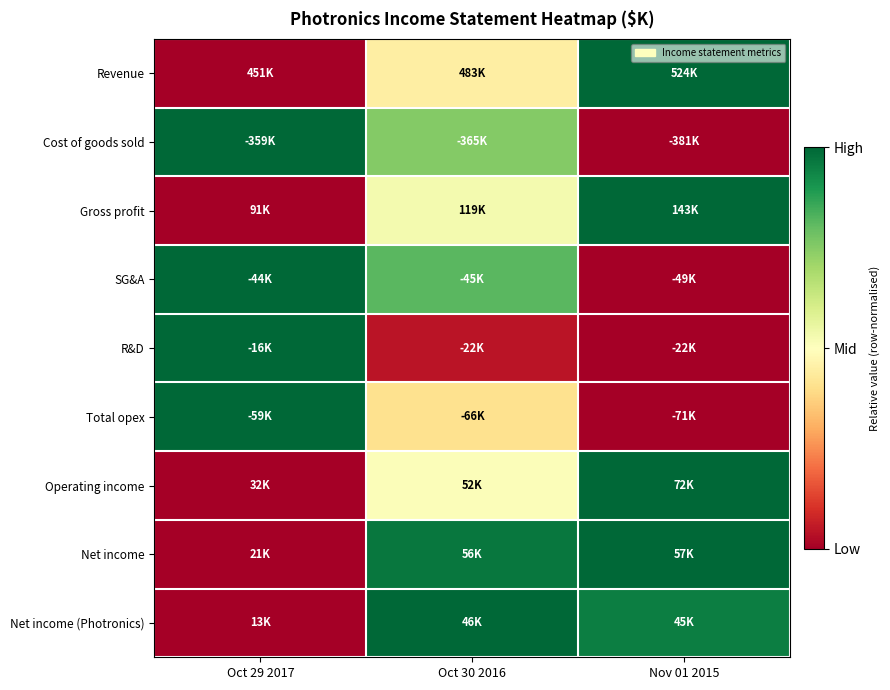

At which category is the sum across all series the highest?

Oct 30 2016